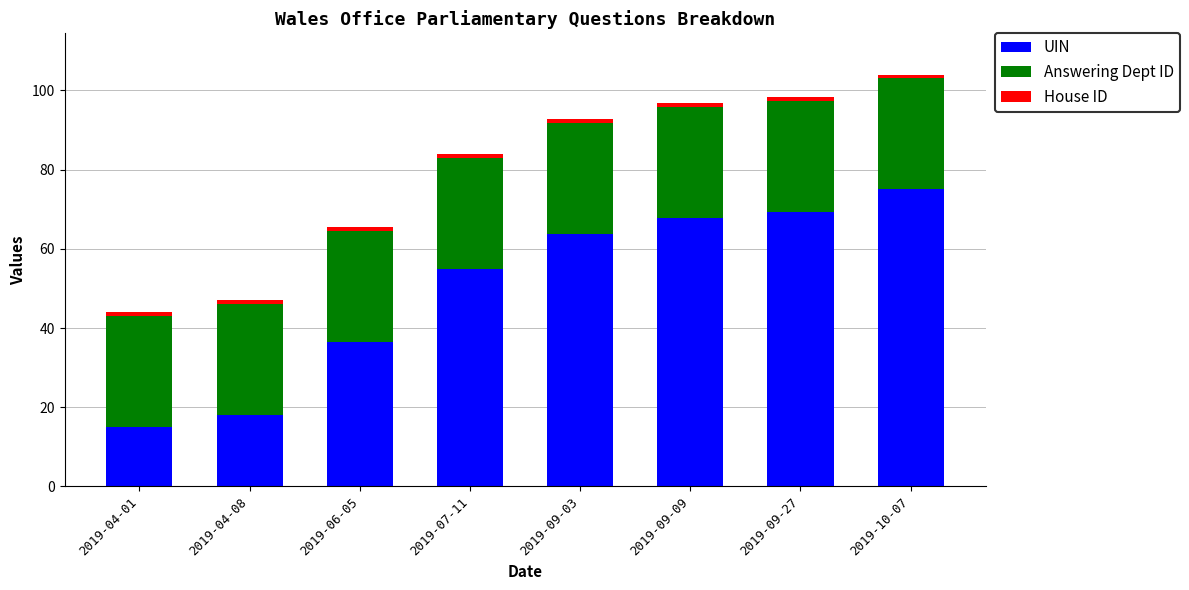

What is the average value of the UIN series?

50.0